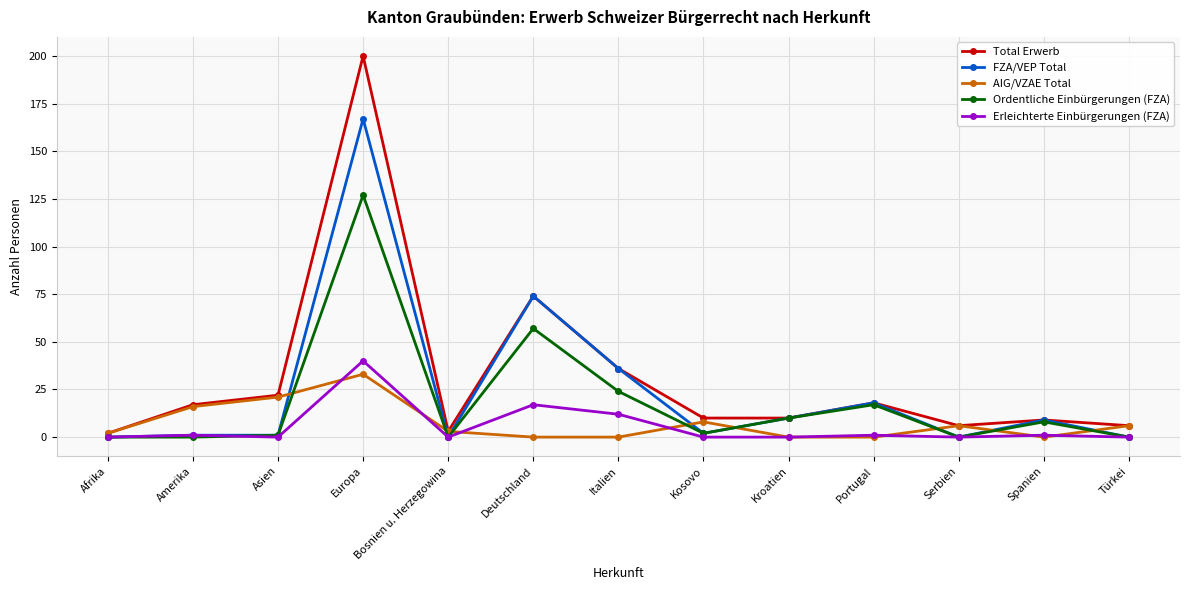

What is the value of the FZA/VEP Total point at the 12th from the left?

9